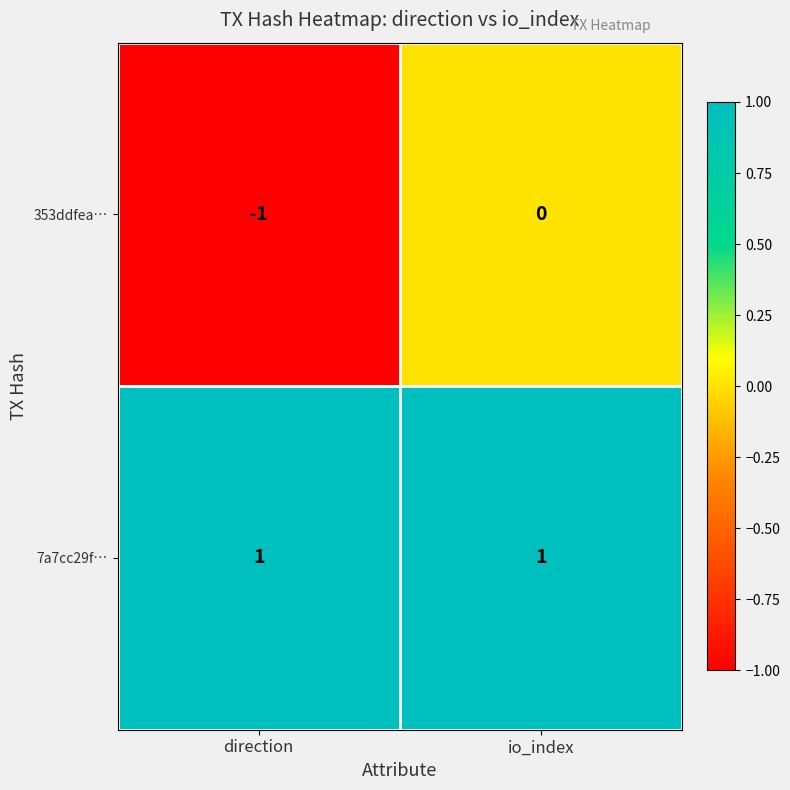

Which series has the largest total across all categories?

7a7cc29f…